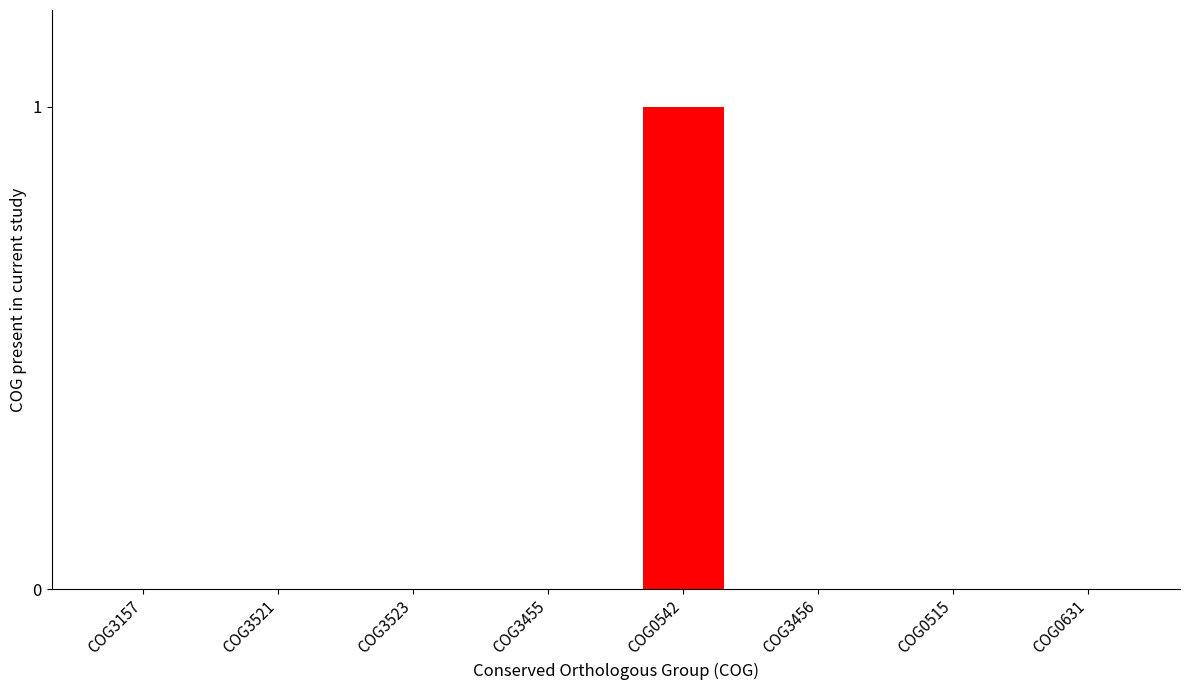

How many categories are shown in the chart?

8